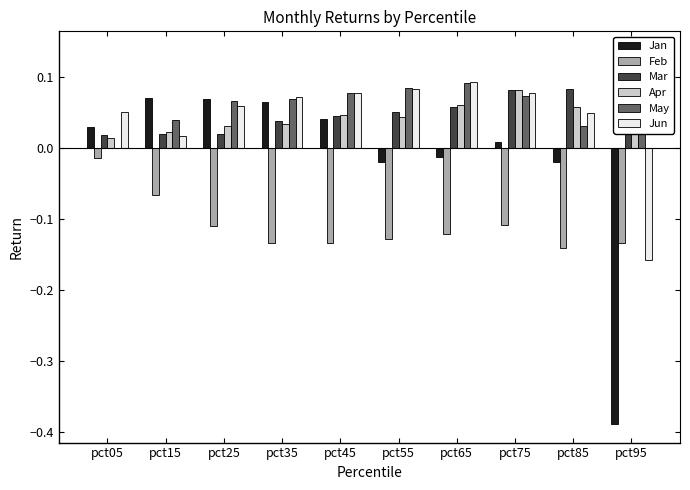

Which has a higher value, pct05 or pct35?

pct35